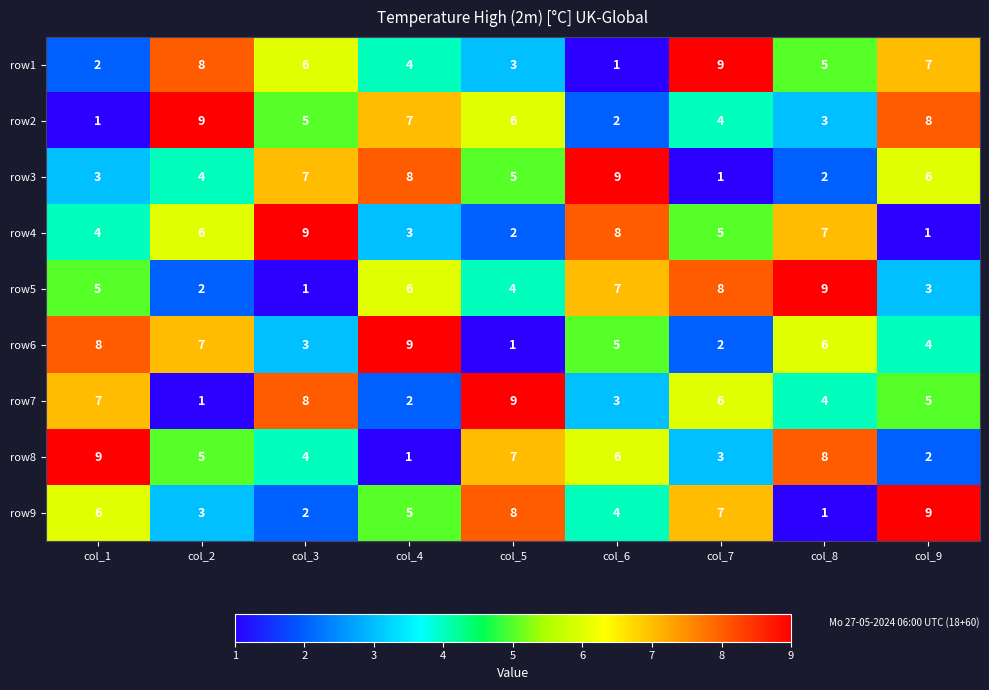

At col_4, list the series in order from smallest to largest.

row8, row7, row4, row1, row9, row5, row2, row3, row6